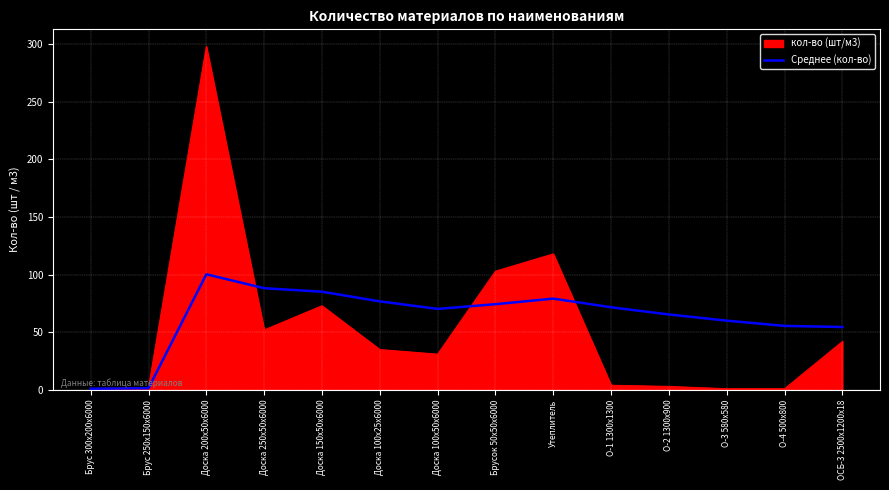

True or false: Среднее (кол-во) has a value of 79.2 at Утеплитель.

True